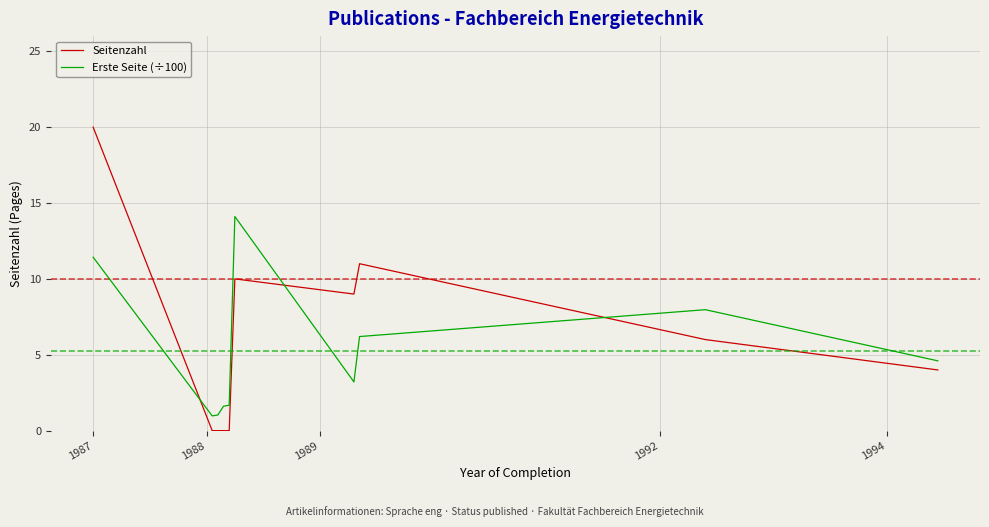

At which label does Seitenzahl reach its minimum?

1988